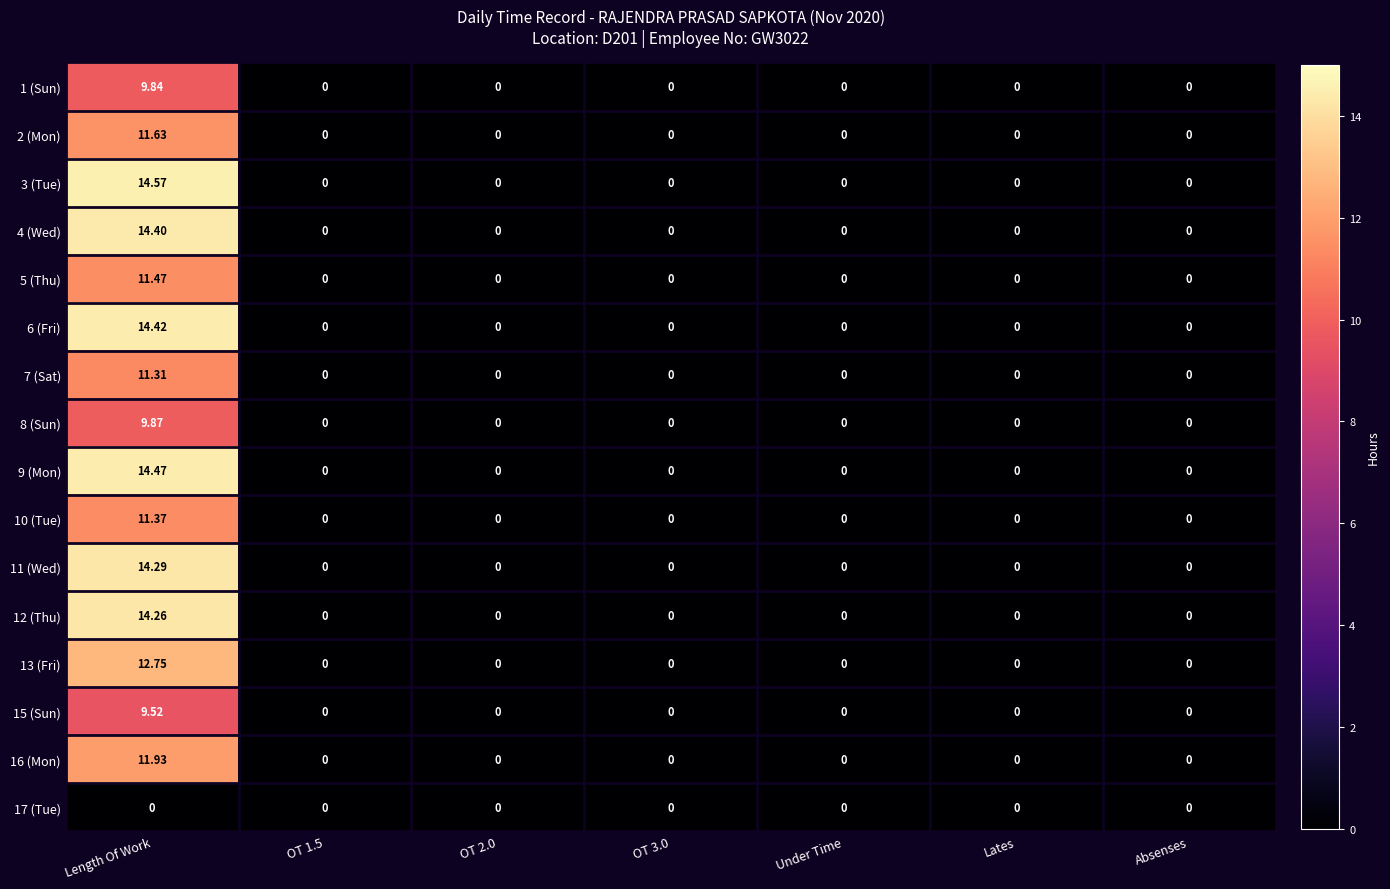

Which category has the highest value in the 15 (Sun) series?

Length Of Work